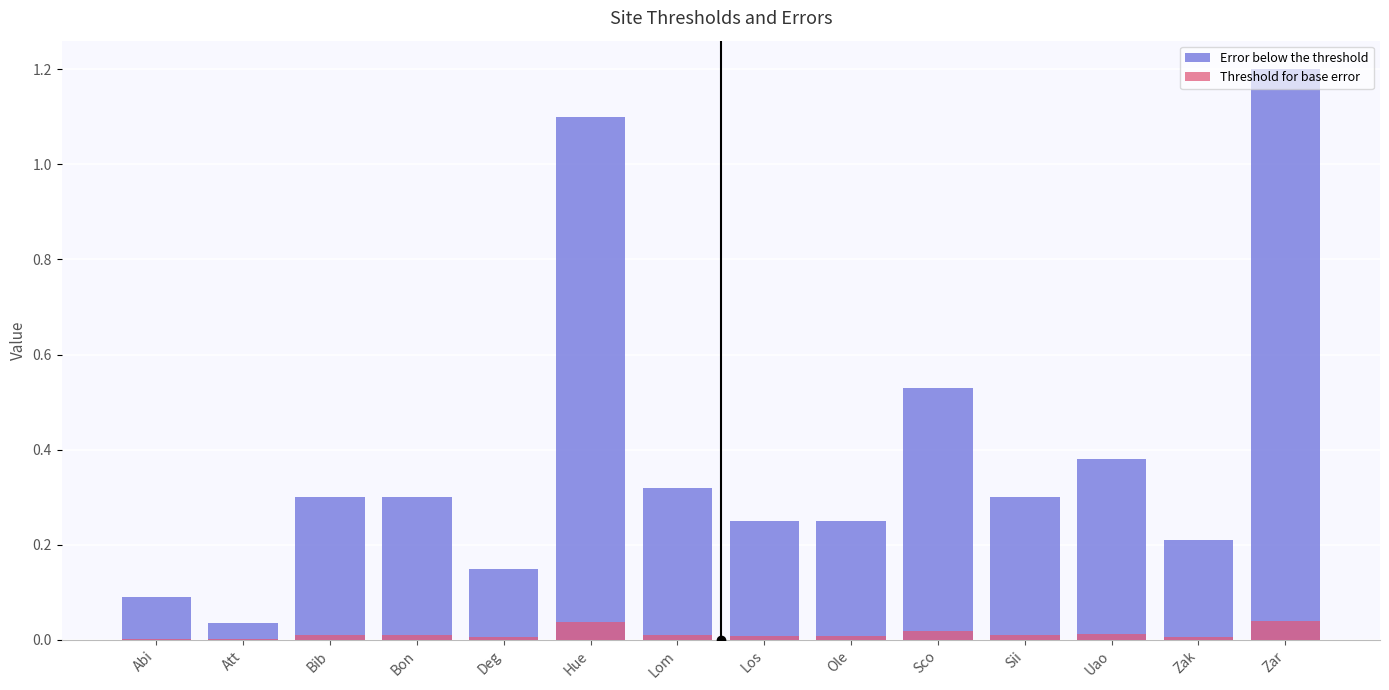

At which label is Error below the threshold closest to 0?

Att